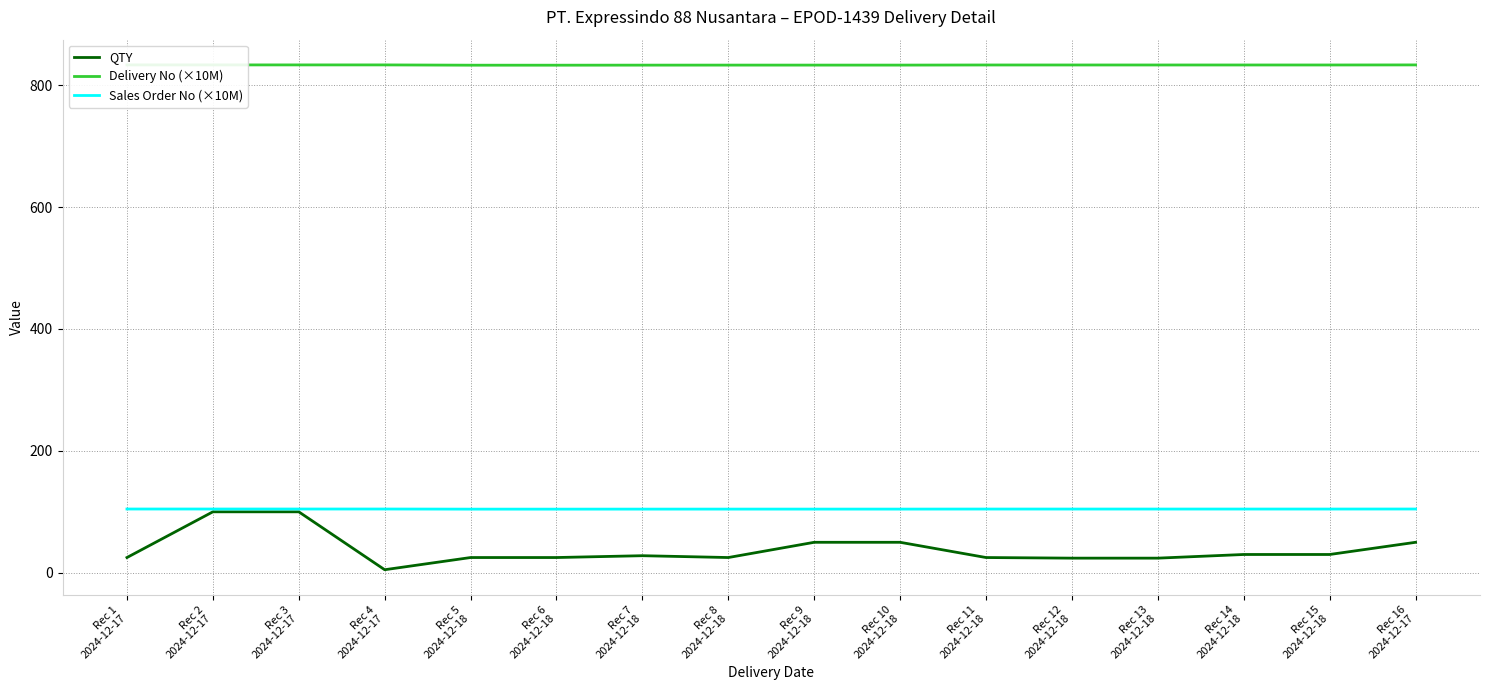

What is the maximum value for Delivery No (×10M)?

833.2